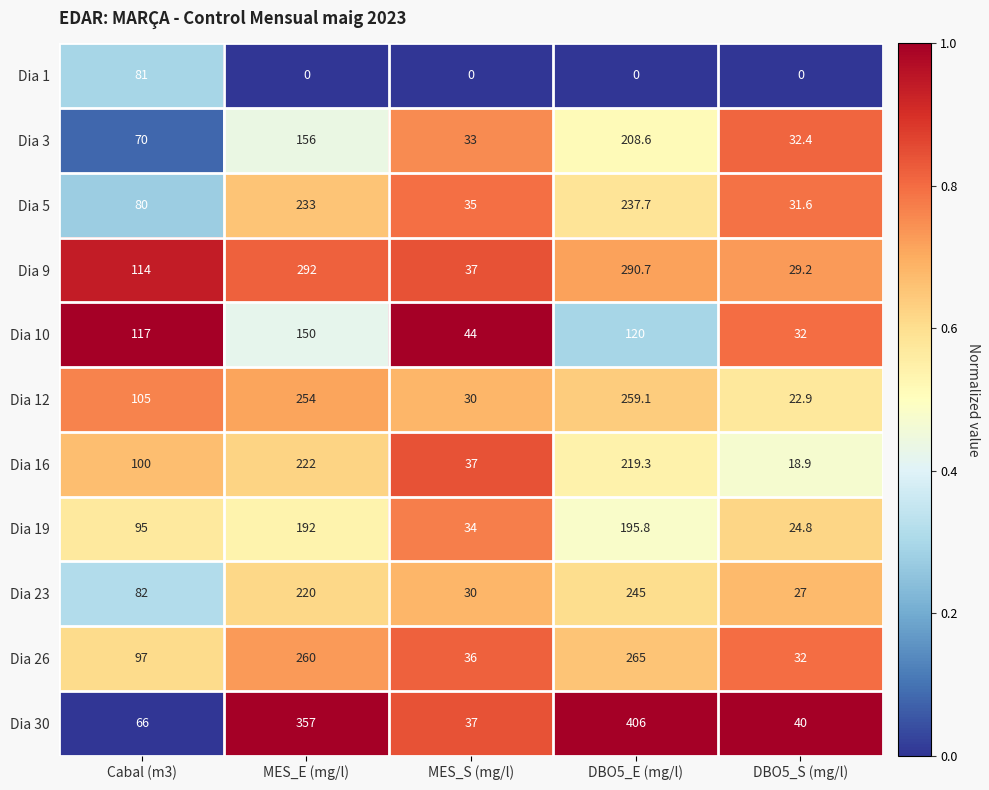

What is the minimum value for Dia 19?

24.8